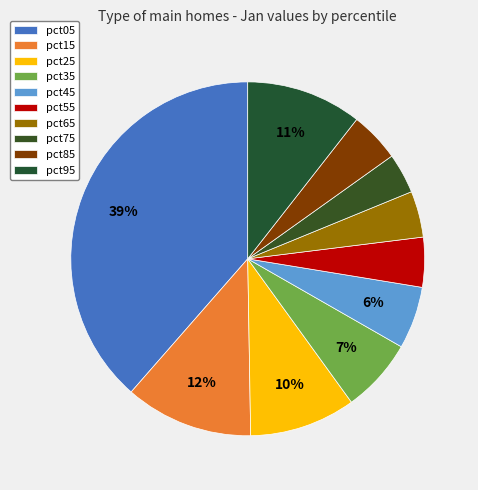

Count the number of slices in the pie.

10